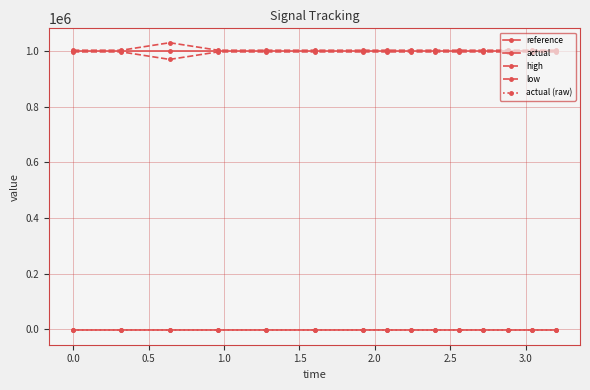

What is the minimum value for low?

970000.0